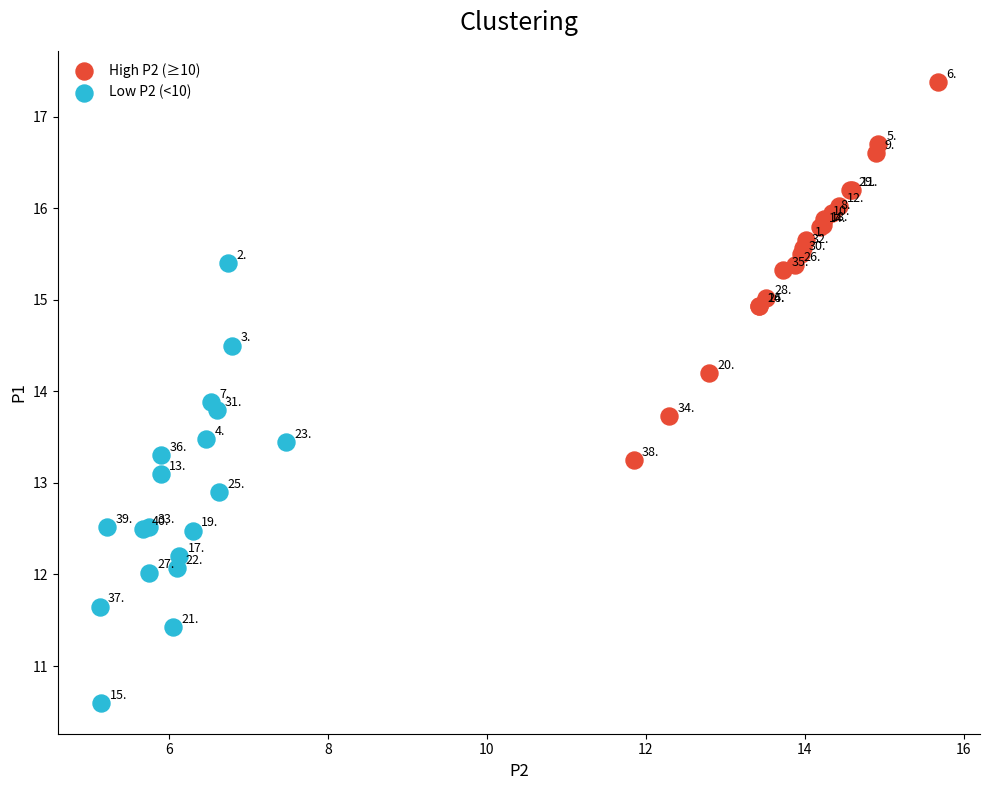

Which series has the widest spread of Y values?

Low P2 (<10)